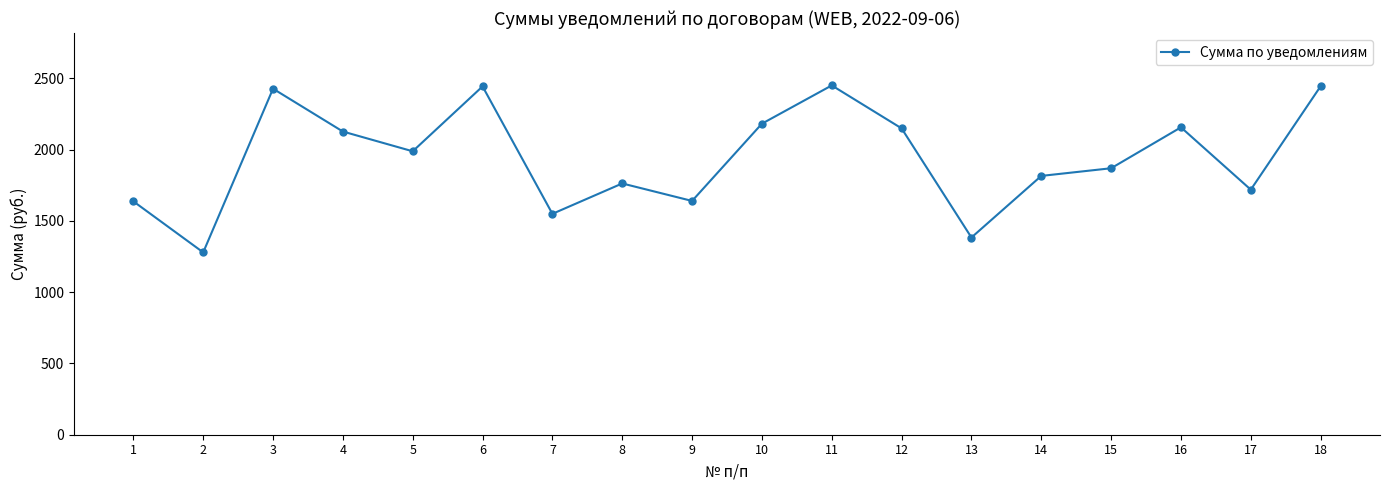

What is the average value?

1946.4